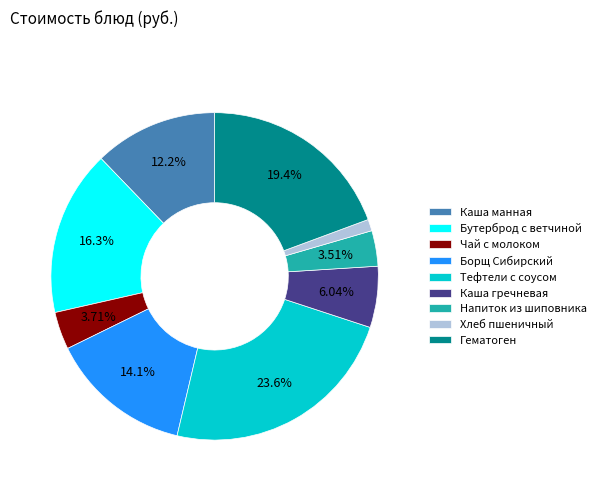

How many segments does this pie chart have?

9